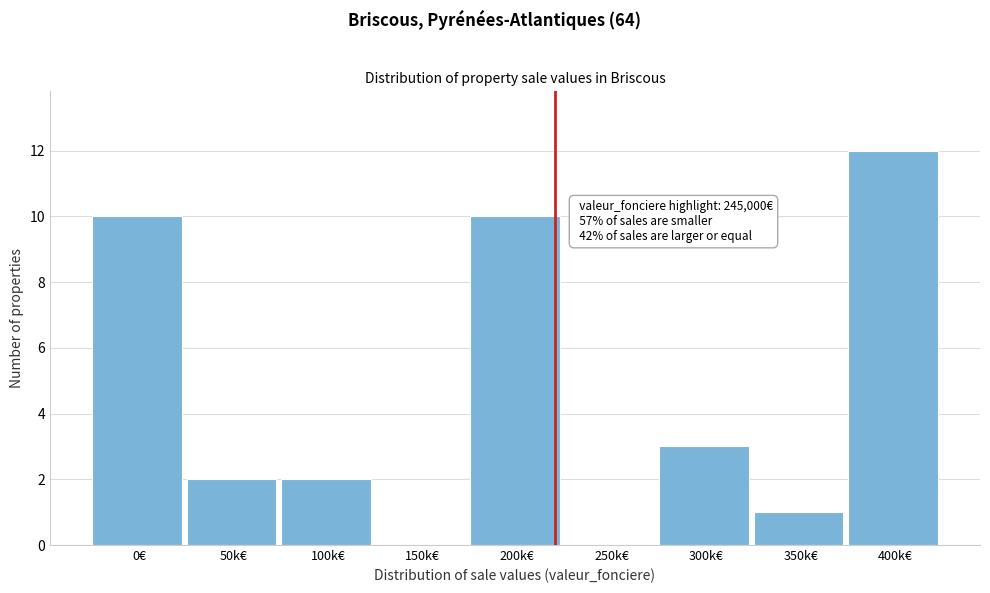

Reading right to left, what are all the values shown in this chart?

400k€=12	350k€=1	300k€=3	250k€=0	200k€=10	150k€=0	100k€=2	50k€=2	0€=10